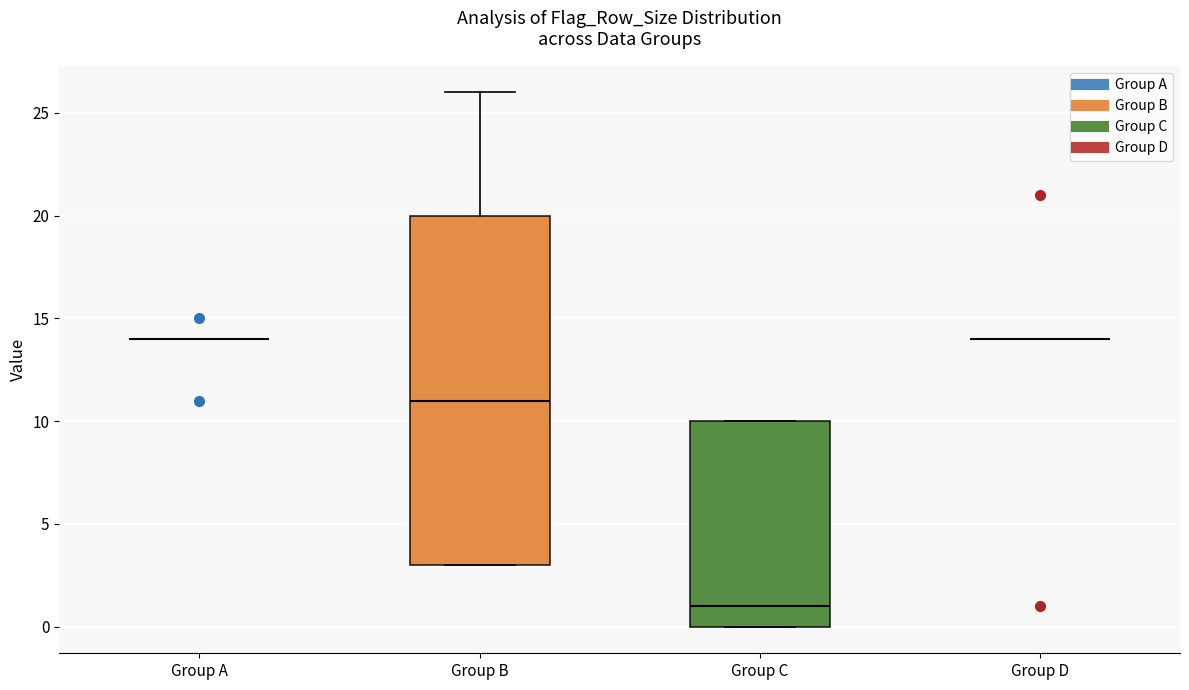

Comparing the boxes themselves (not the whiskers), which one is the tallest?

Group B